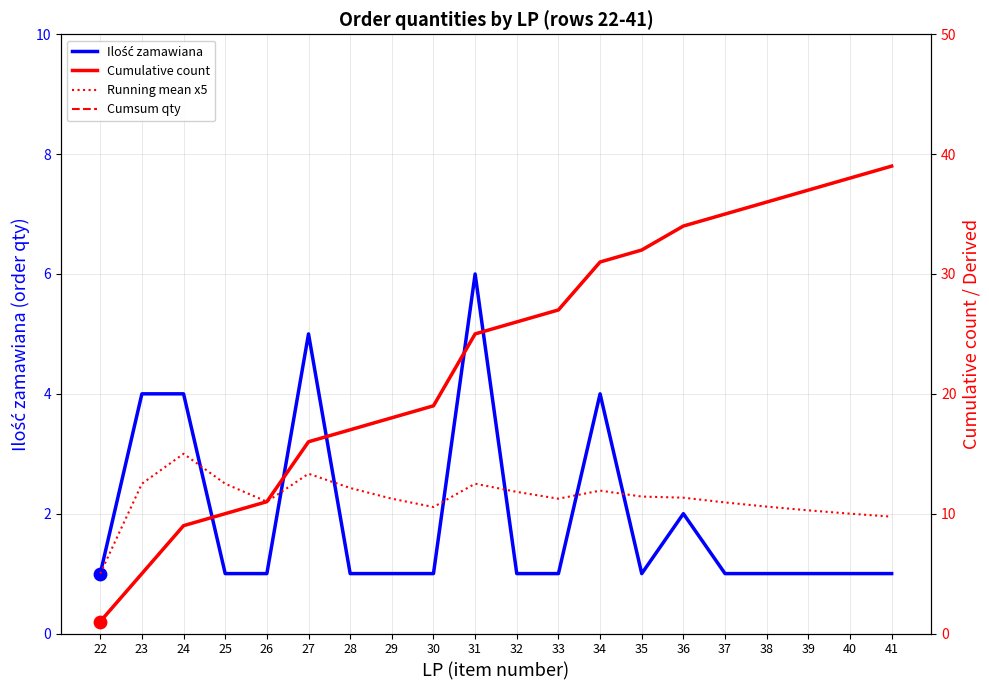

Which series contains the highest Y value?

Cumulative count